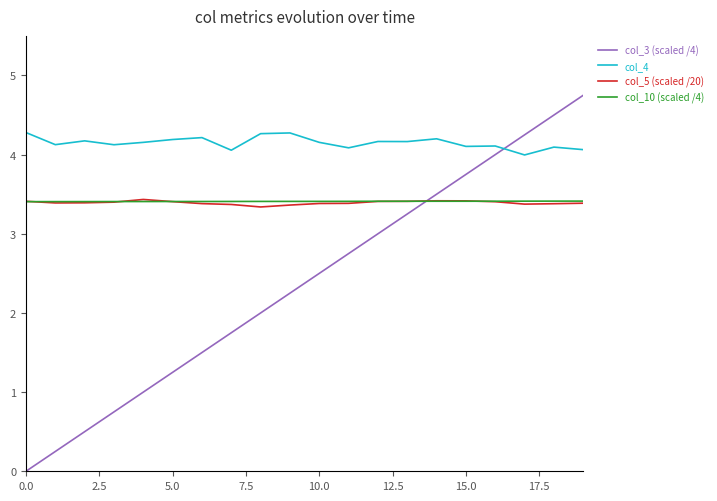

Which series has the widest spread of values?

col_3 (scaled /4)